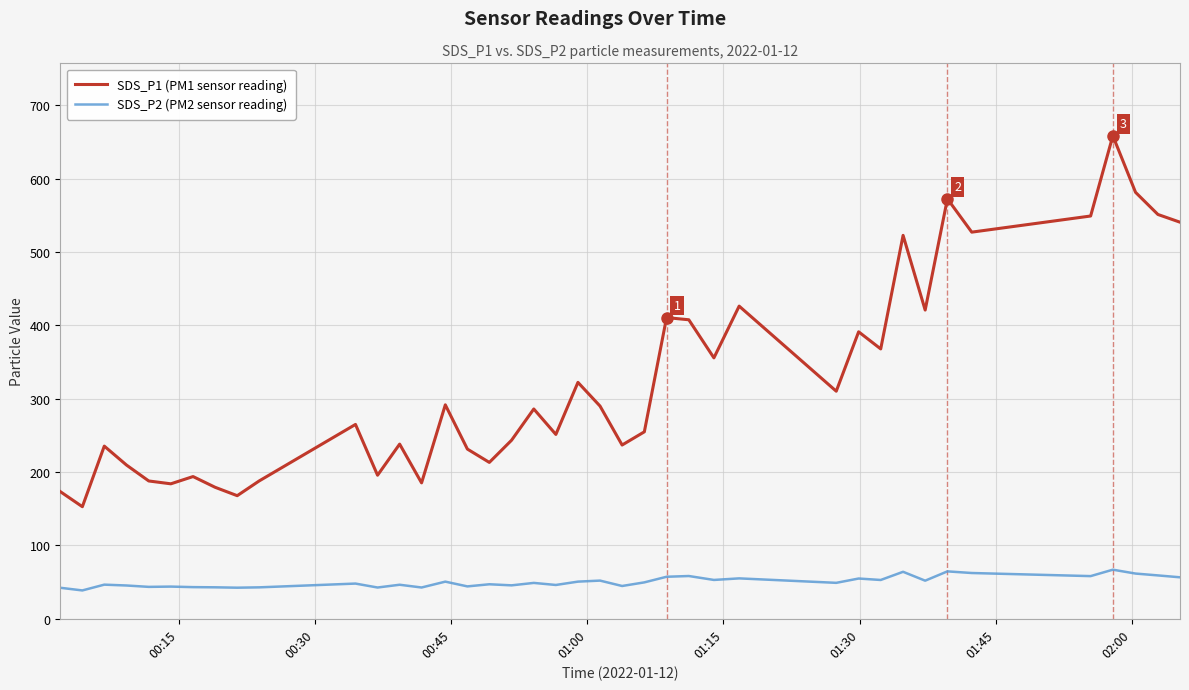

What is the difference between the maximum and minimum values in the SDS_P2 (PM2 sensor reading) series?

28.3